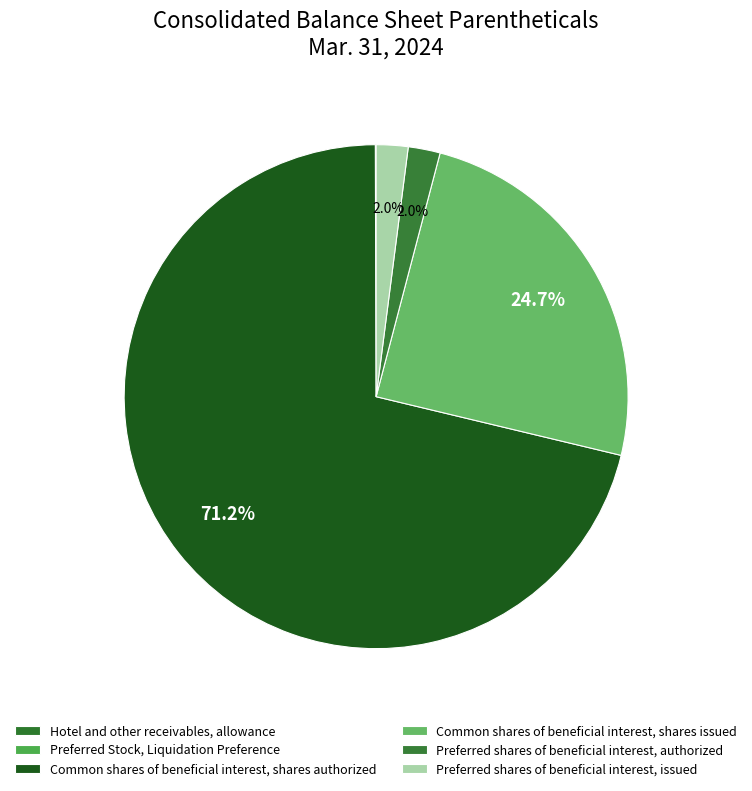

The Preferred shares of beneficial interest, authorized slice represents 15% of the pie. True or false?

False